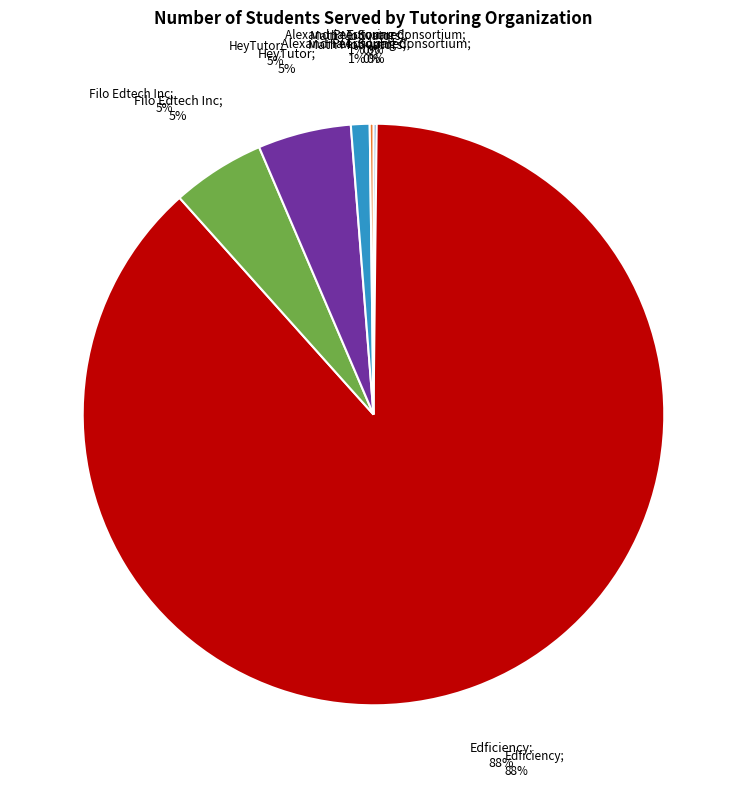

Count the number of slices in the pie.

6